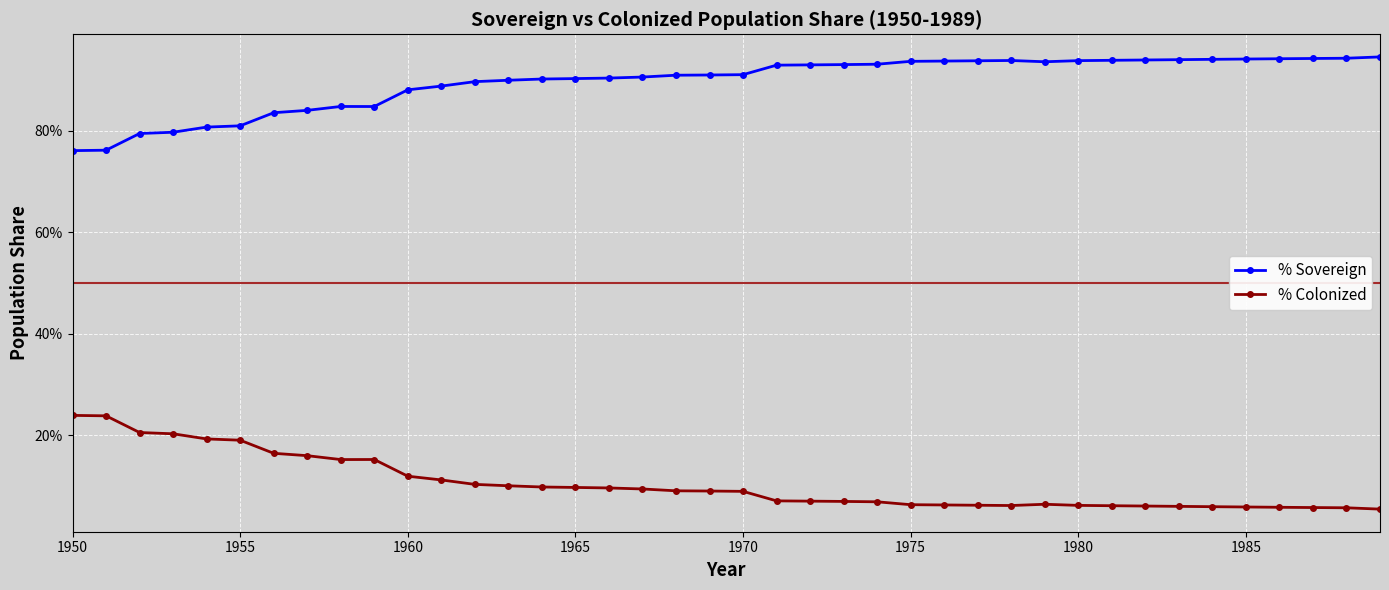

True or false: % Colonized and % Sovereign intersect in this chart.

False